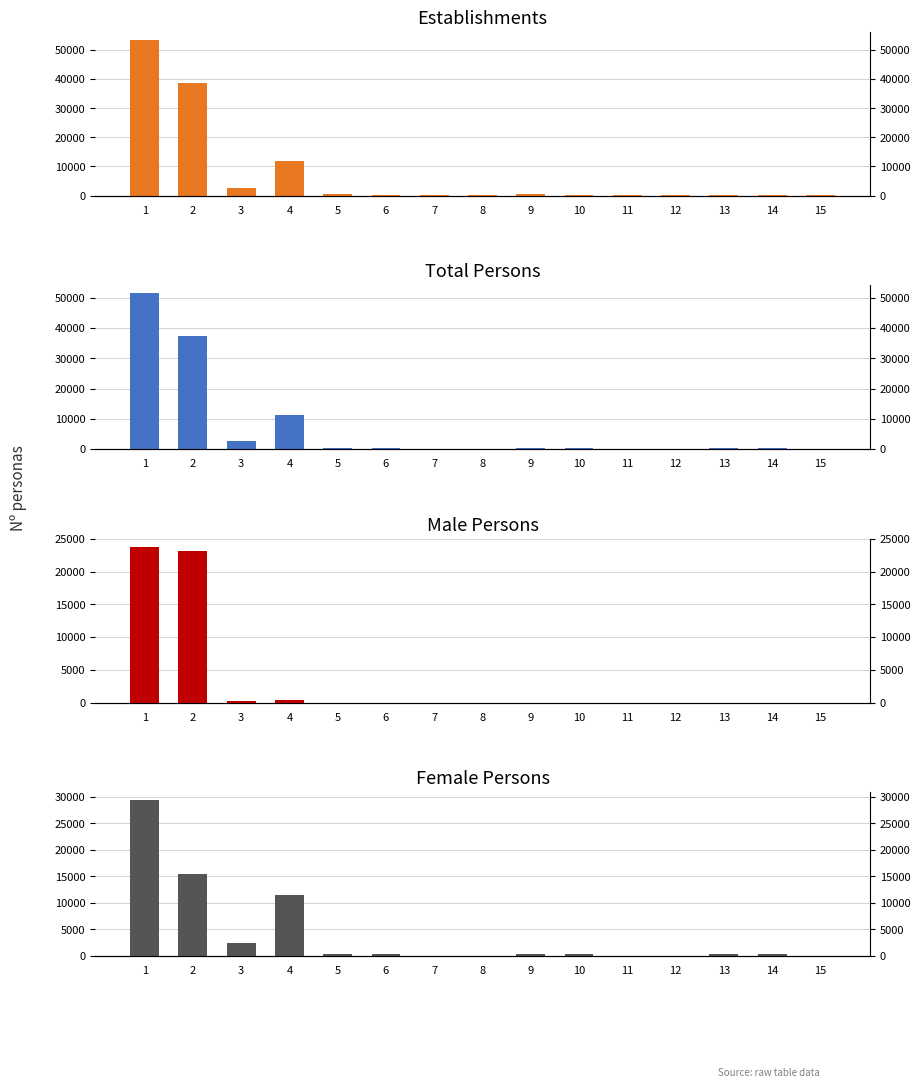

Where is Total Persons nearest to the value 25743?

2